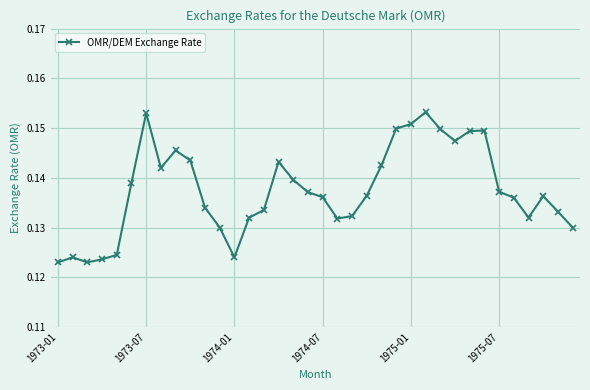

True or false: the data has more than 2 interior local peaks.

True